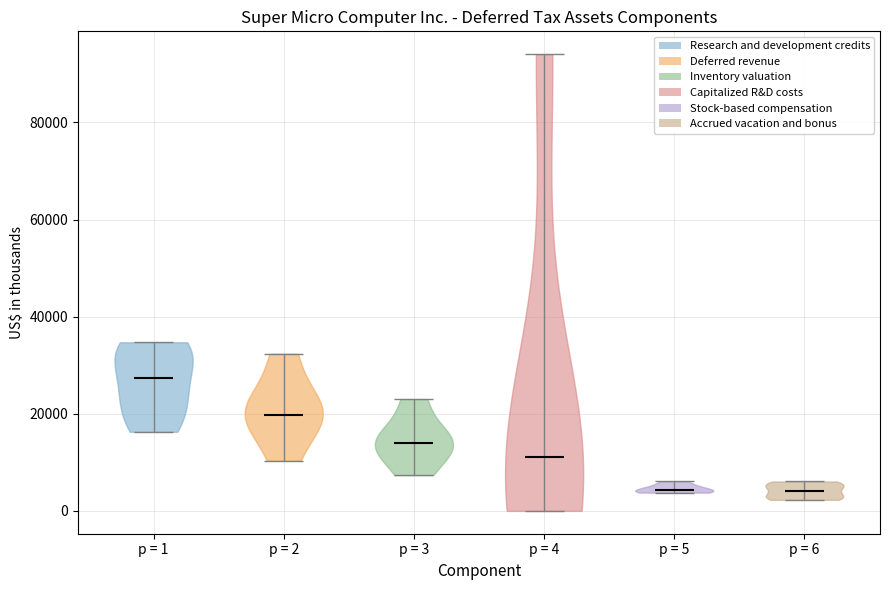

Which violin has the highest median line?

p = 1